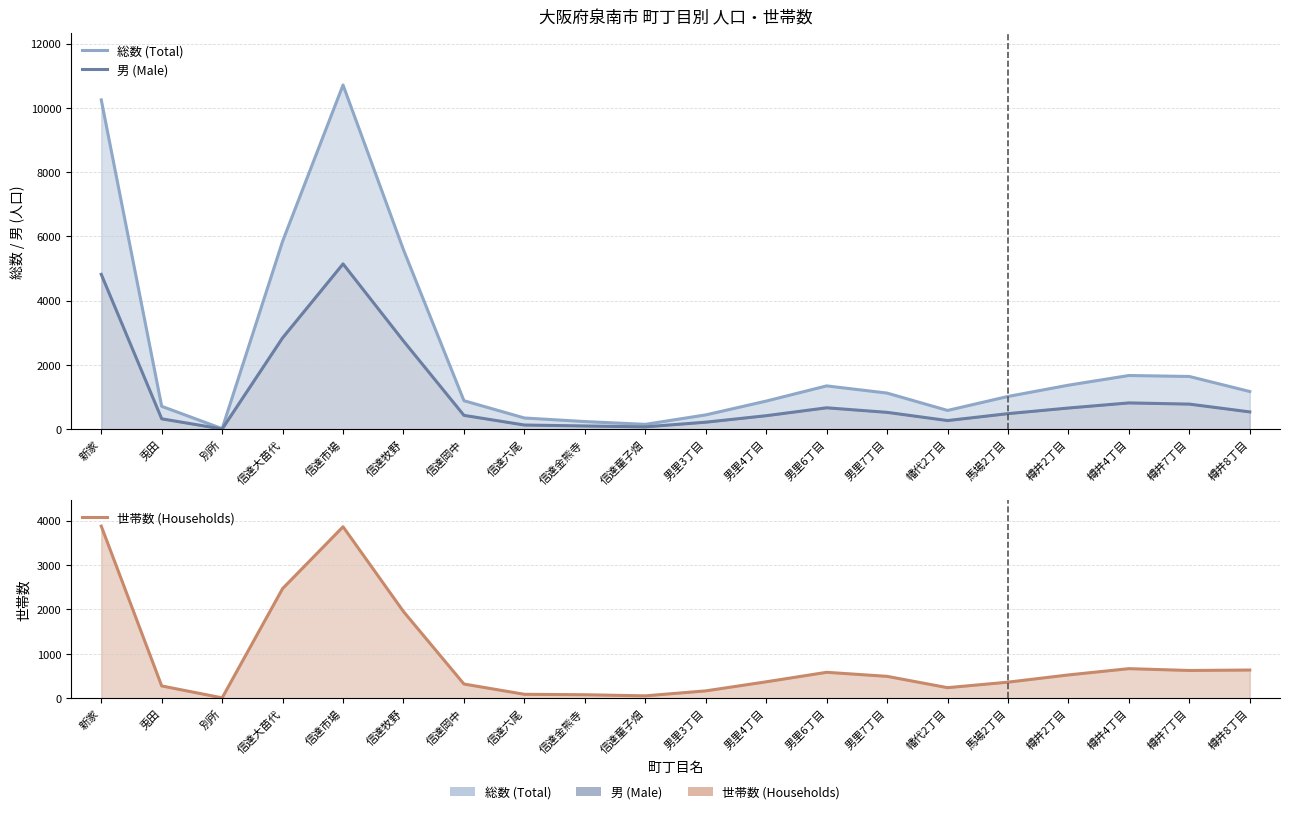

What is the label of the 6th point from the left?

信達牧野